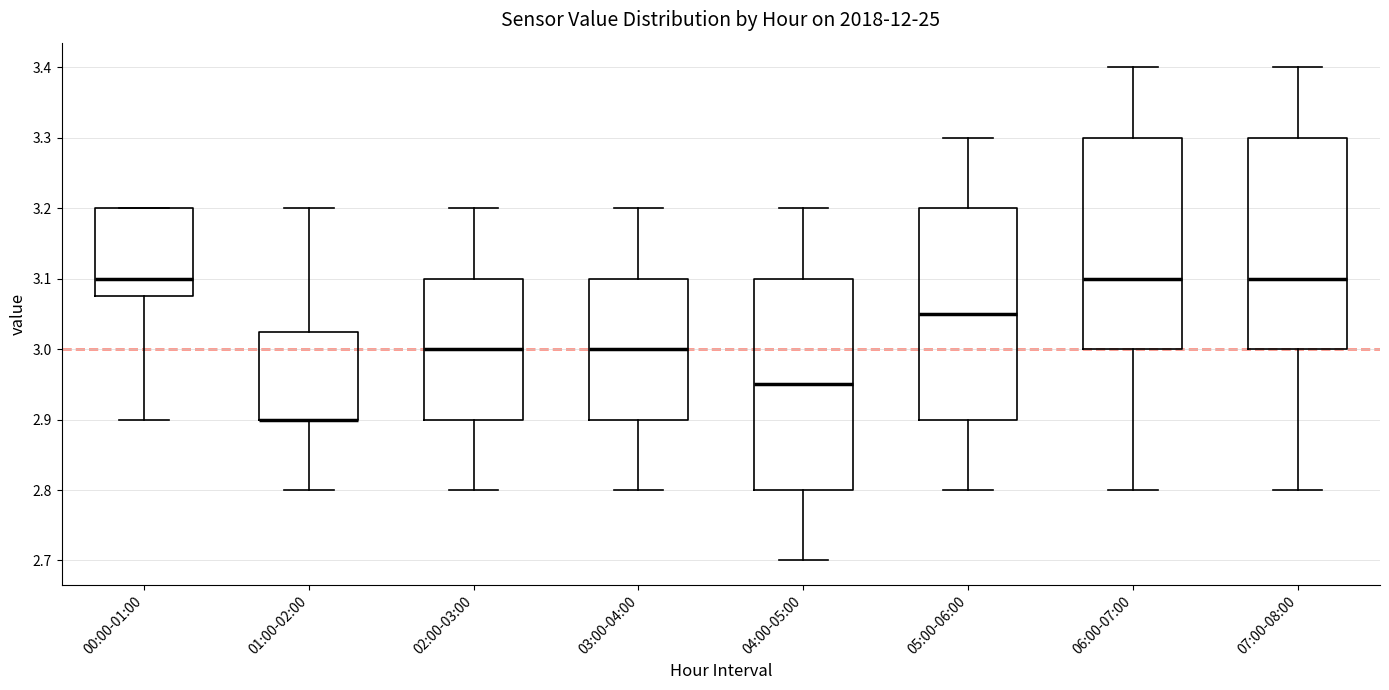

Reading left to right, transcribe this box plot: for each box, give where its median line is, the range the box spans, and where its two whiskers end, as read against the y-axis. The values are not printed on the chart, so give them approximately, as read against the axis.

00:00-01:00: median 3.10, box 3.08 to 3.20, whiskers 2.90 to 3.20
01:00-02:00: median 2.90 (drawn on the box's lower edge), box 2.90 to 3.03, whiskers 2.80 to 3.20
02:00-03:00: median 3.00, box 2.90 to 3.10, whiskers 2.80 to 3.20
03:00-04:00: median 3.00, box 2.90 to 3.10, whiskers 2.80 to 3.20
04:00-05:00: median 2.95, box 2.80 to 3.10, whiskers 2.70 to 3.20
05:00-06:00: median 3.05, box 2.90 to 3.20, whiskers 2.80 to 3.30
06:00-07:00: median 3.10, box 3.00 to 3.30, whiskers 2.80 to 3.40
07:00-08:00: median 3.10, box 3.00 to 3.30, whiskers 2.80 to 3.40